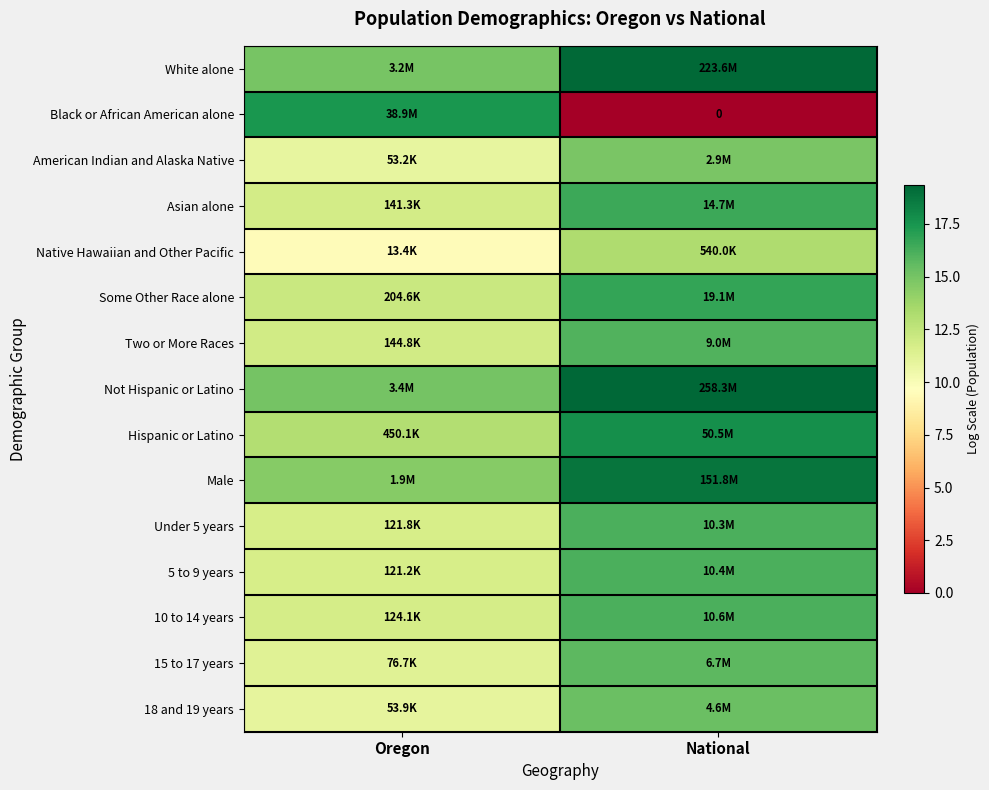

What is the sum of all 18 and 19 years values?

26.2